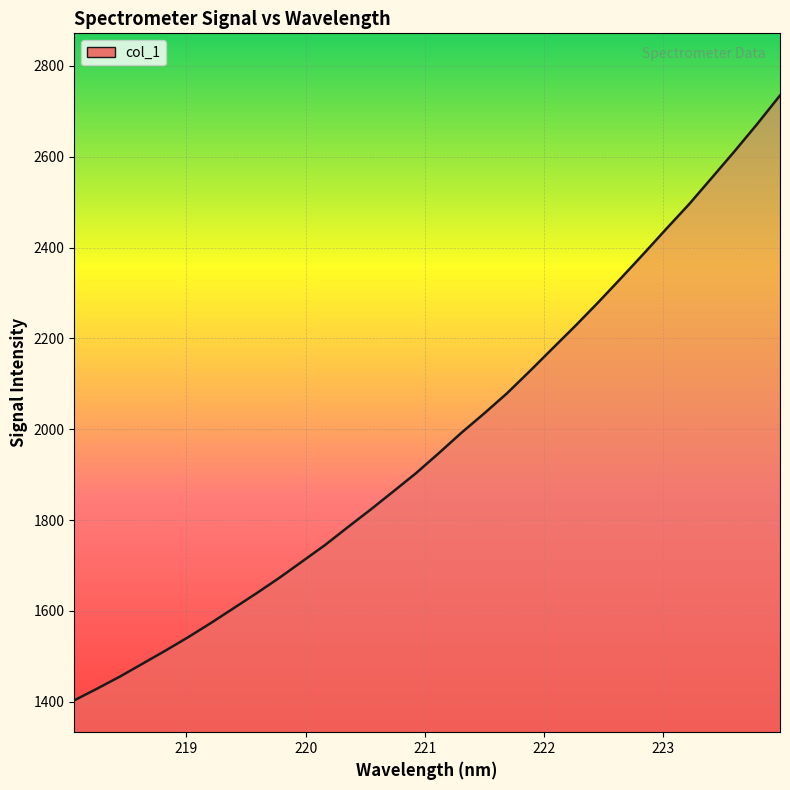

What is the maximum value shown in the chart?

2734.9